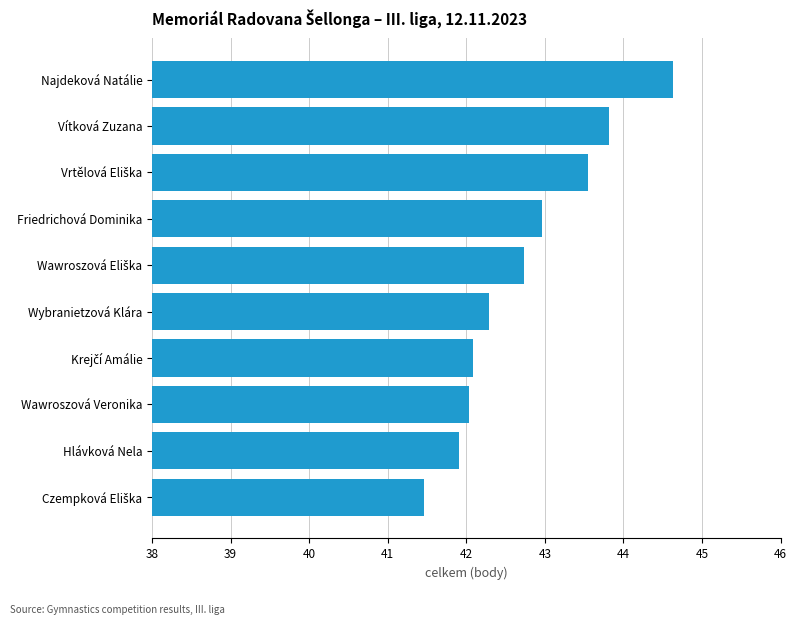

True or false: the data shows 26.8 at Hlávková Nela.

False